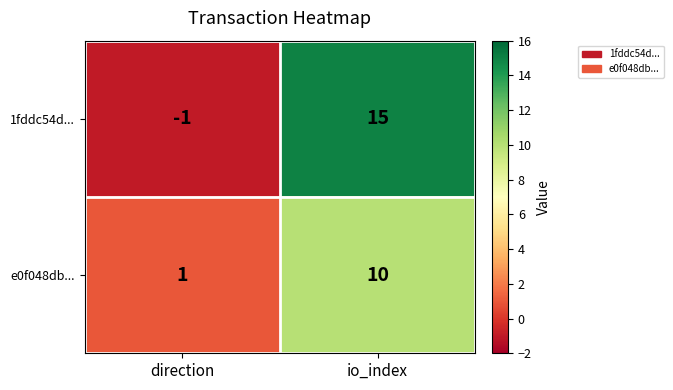

The 1fddc54d... series shows 15 at io_index. True or false?

True